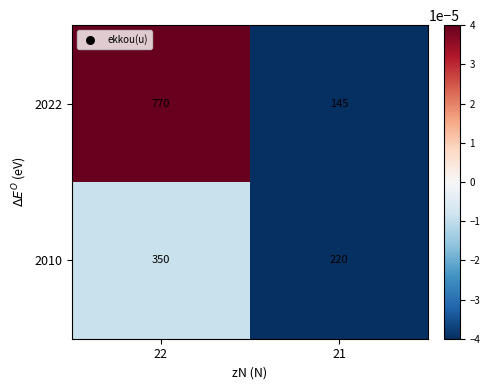

Rank the series by their average value, from highest to lowest.

2022, 2010